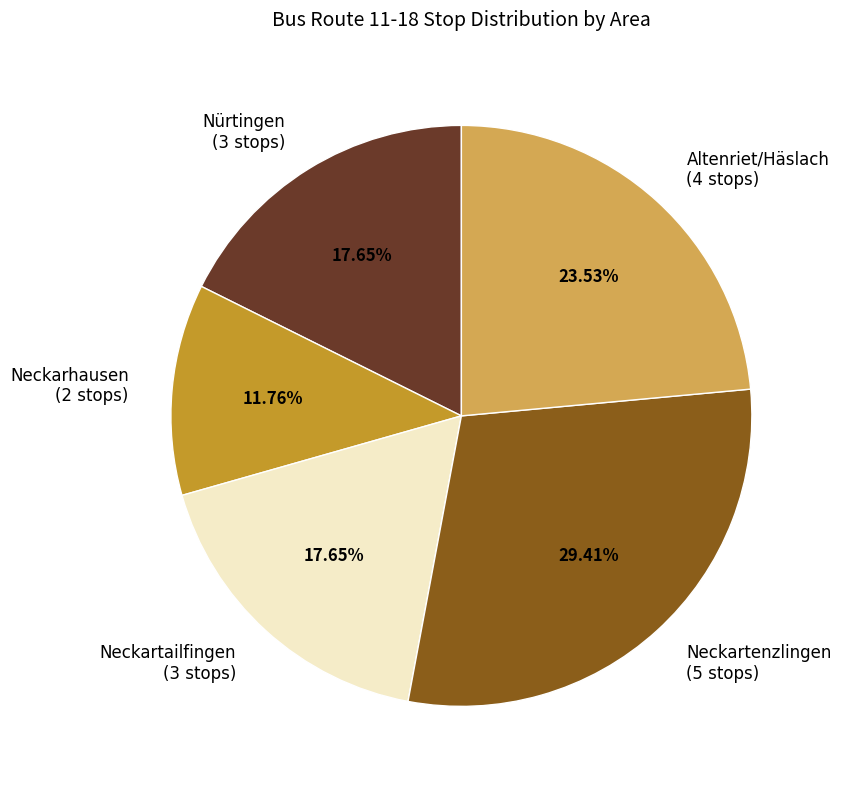

How many slices are in this pie chart?

5